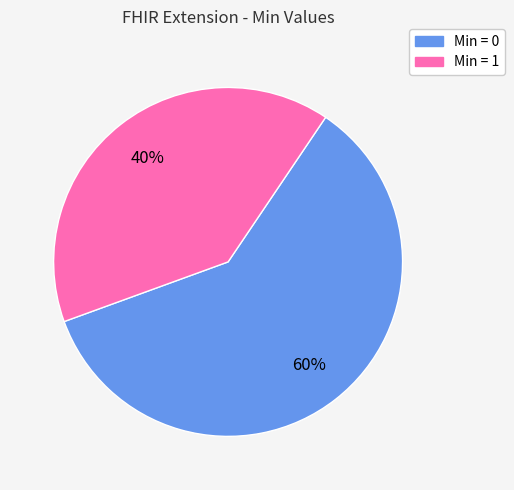

To the nearest percent, what is the average slice percentage?

50%